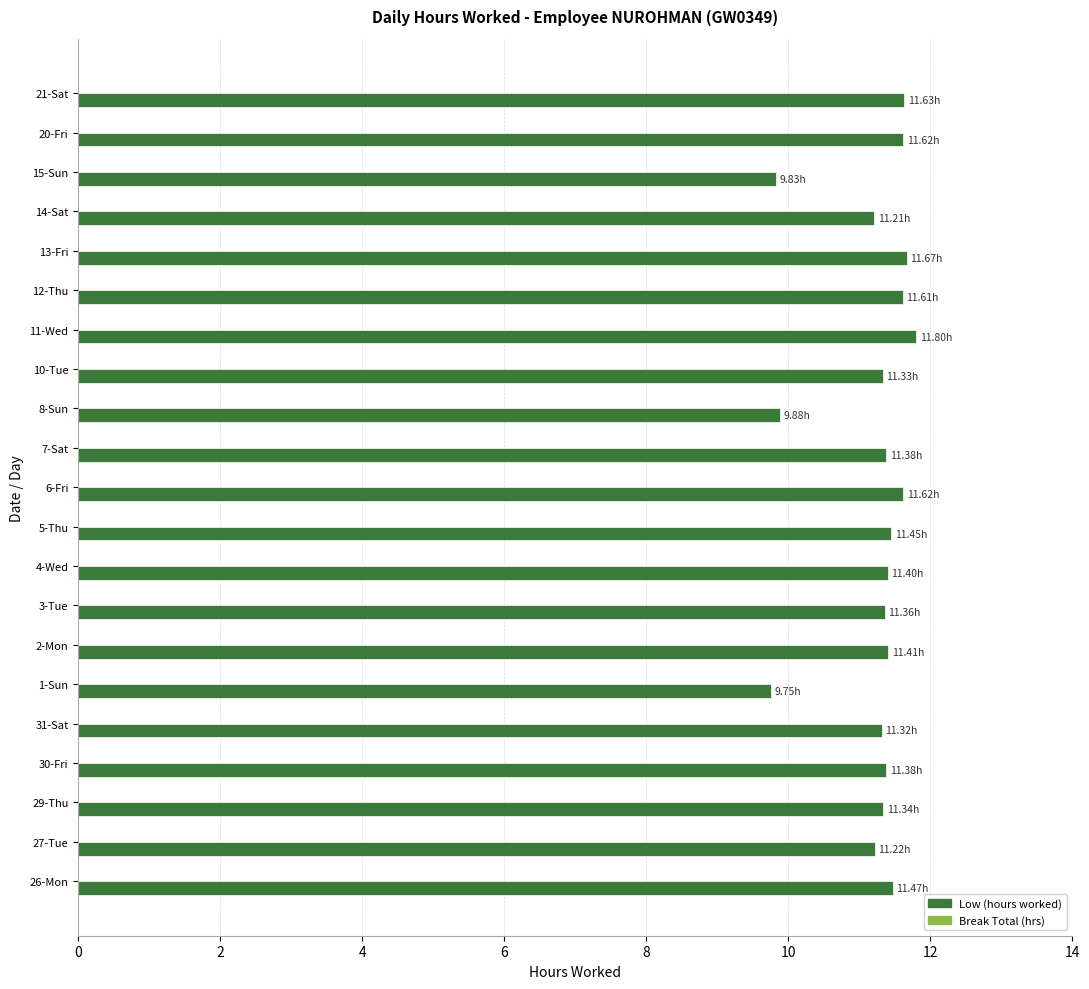

What is the sum of the values at 7-Sat and 29-Thu?

22.7